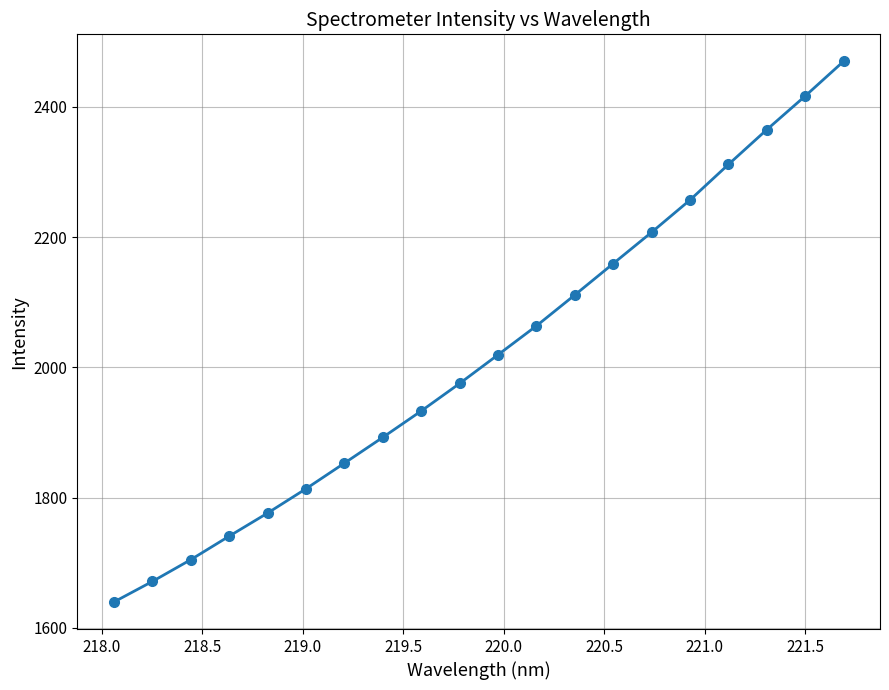

How many values are below 2019?

10